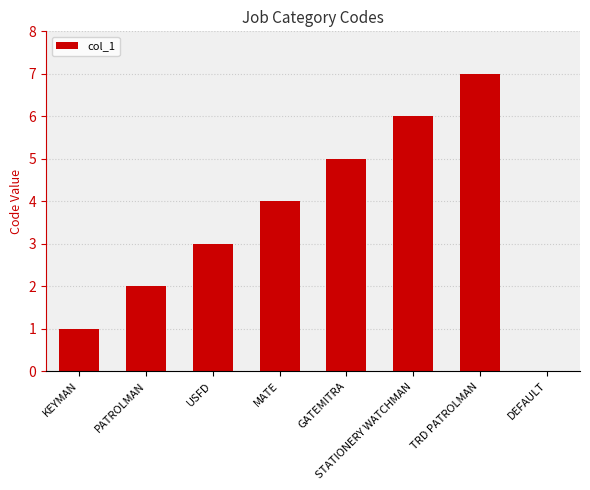

Which has a higher value, MATE or TRD PATROLMAN?

TRD PATROLMAN